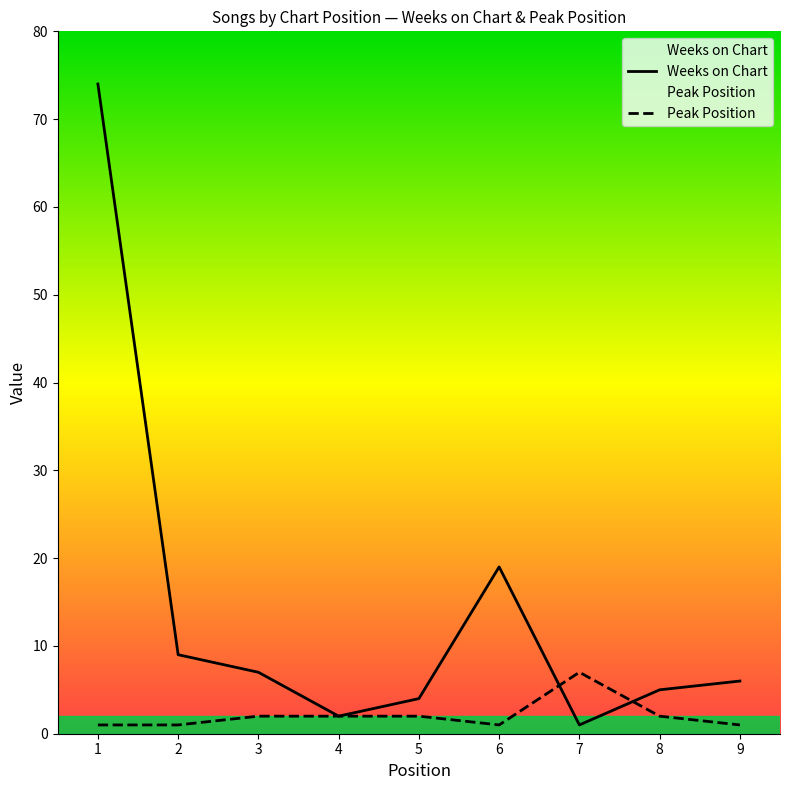

True or false: Weeks on Chart has a value of 7 at 8.

False